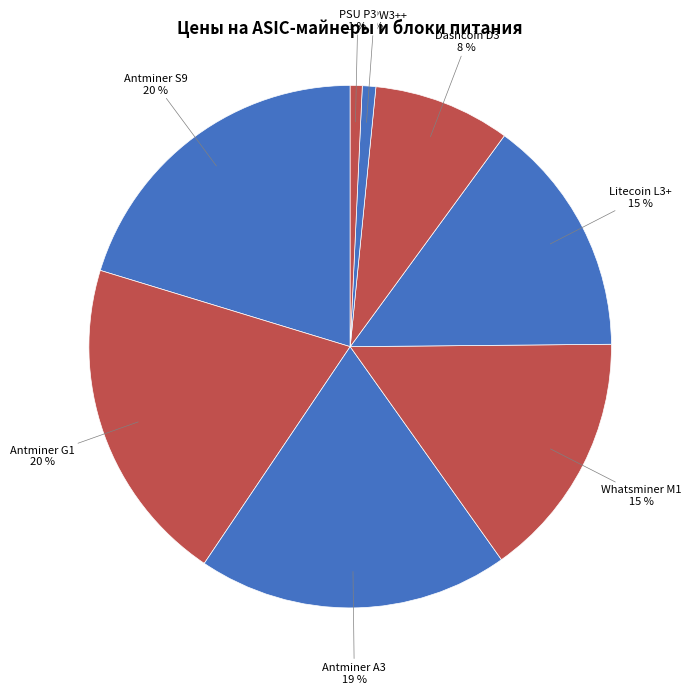

Count the number of slices in the pie.

8